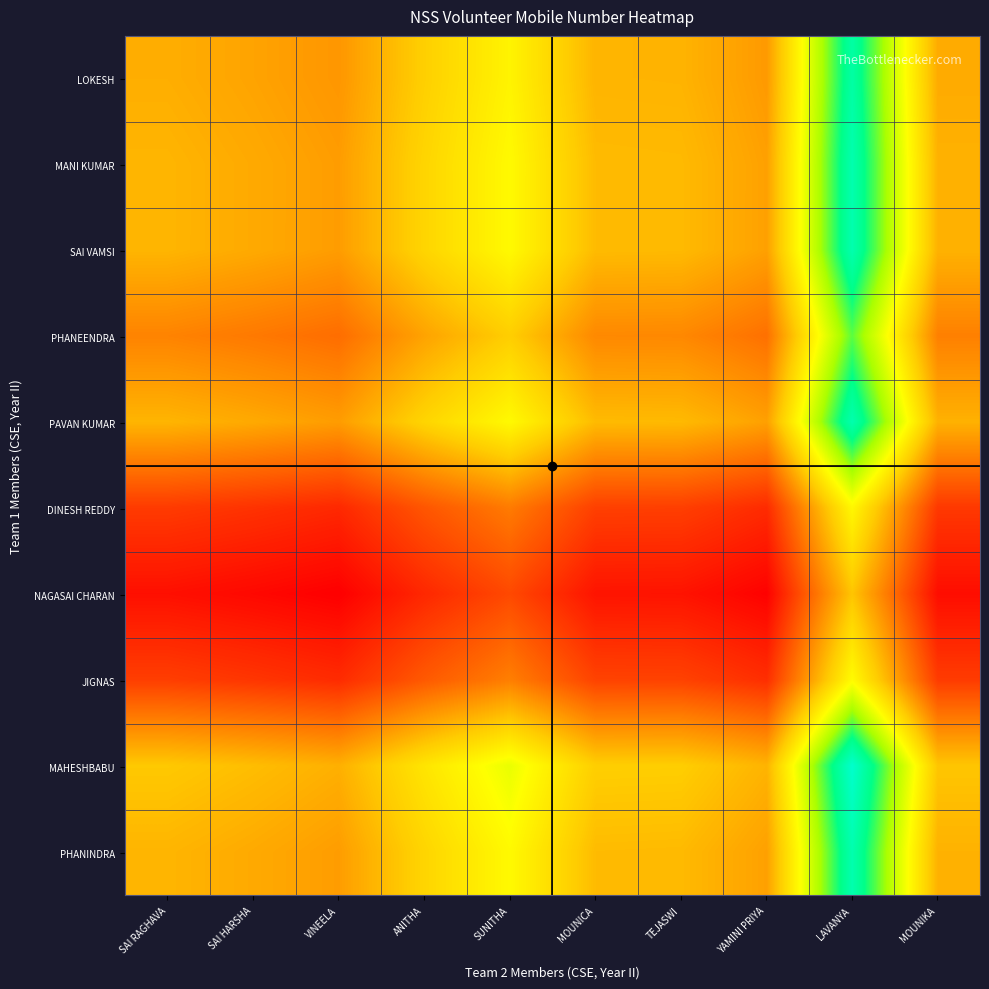

Between YAMINI PRIYA and MOUNIKA, which series saw the biggest shift?

MAHESHBABU